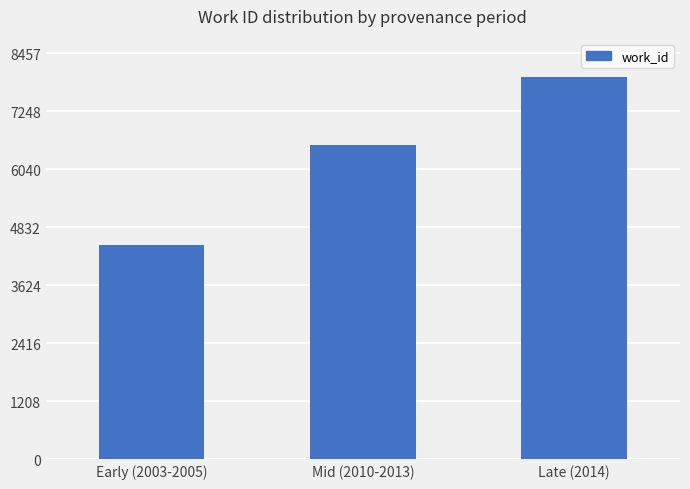

List the labels in order of value, largest first.

Late (2014), Mid (2010-2013), Early (2003-2005)